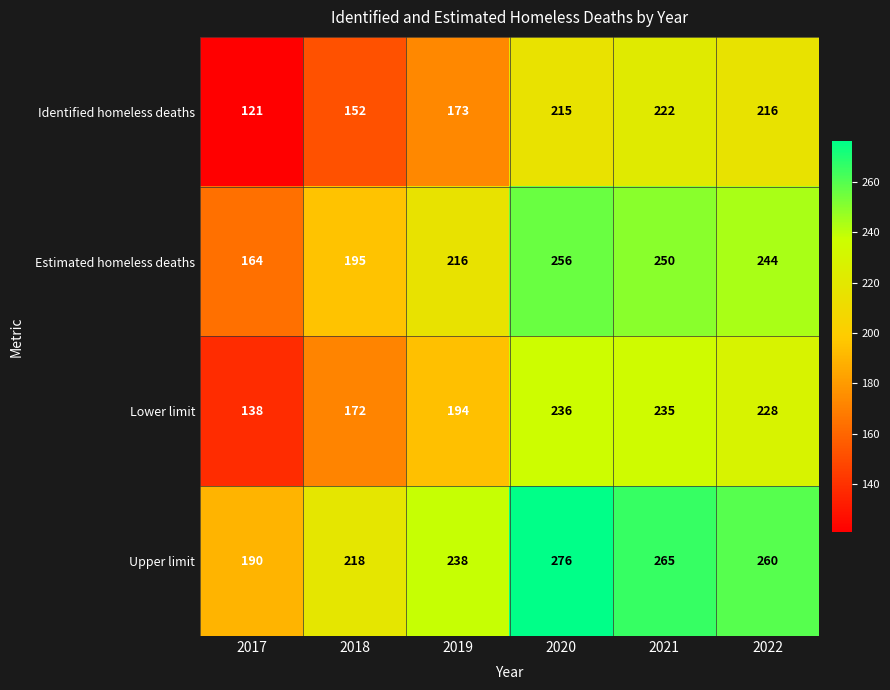

Count the number of data series in this chart.

4